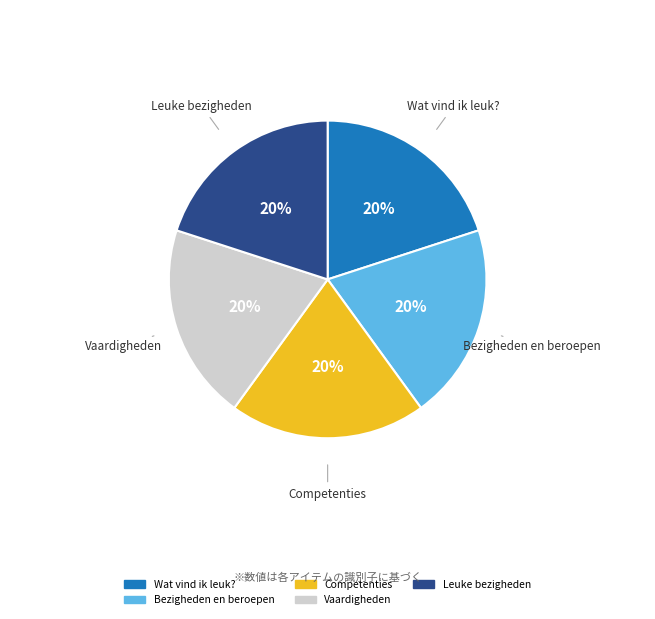

To the nearest percent, what portion does Wat vind ik leuk? represent?

20%